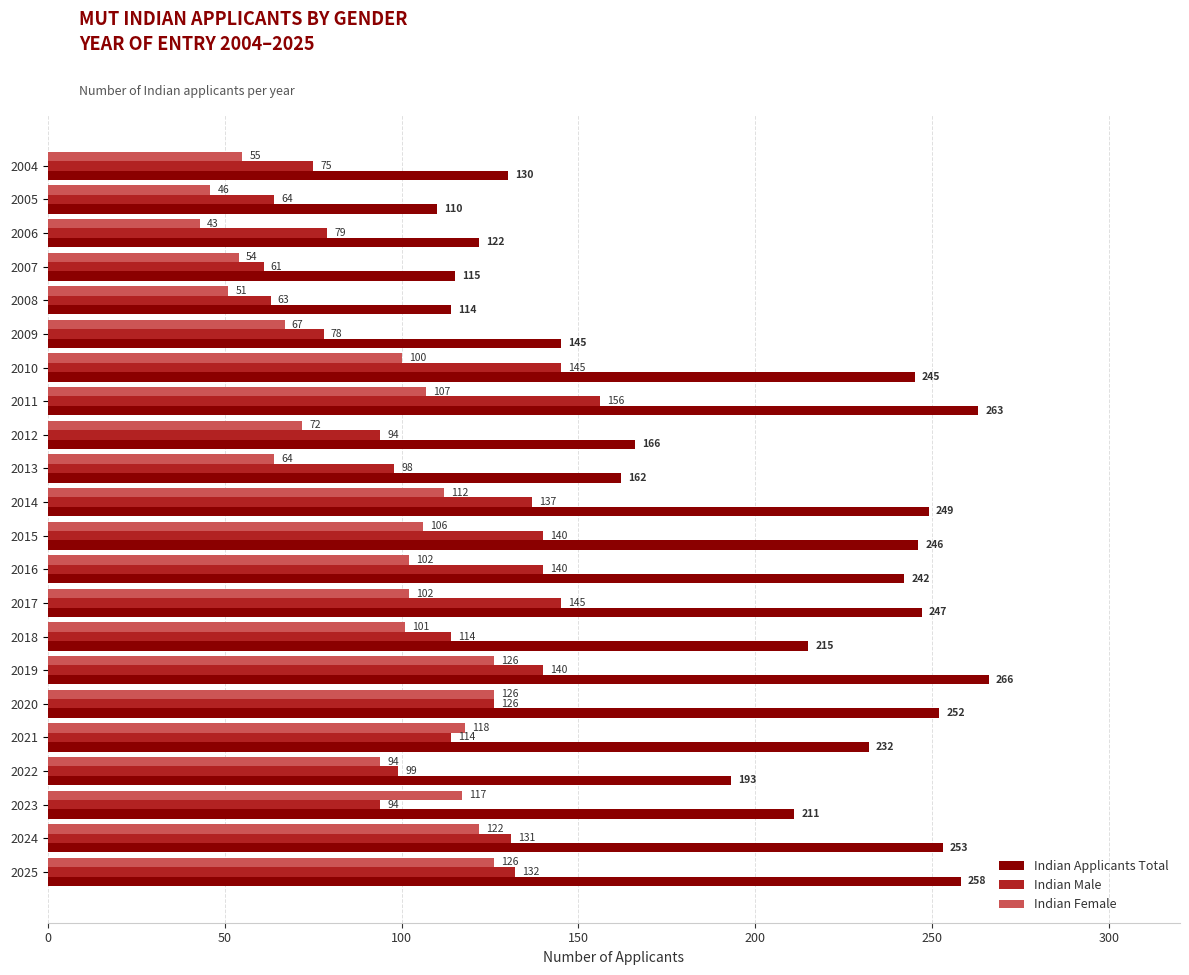

Where is Indian Applicants Total nearest to the value 188?

2022